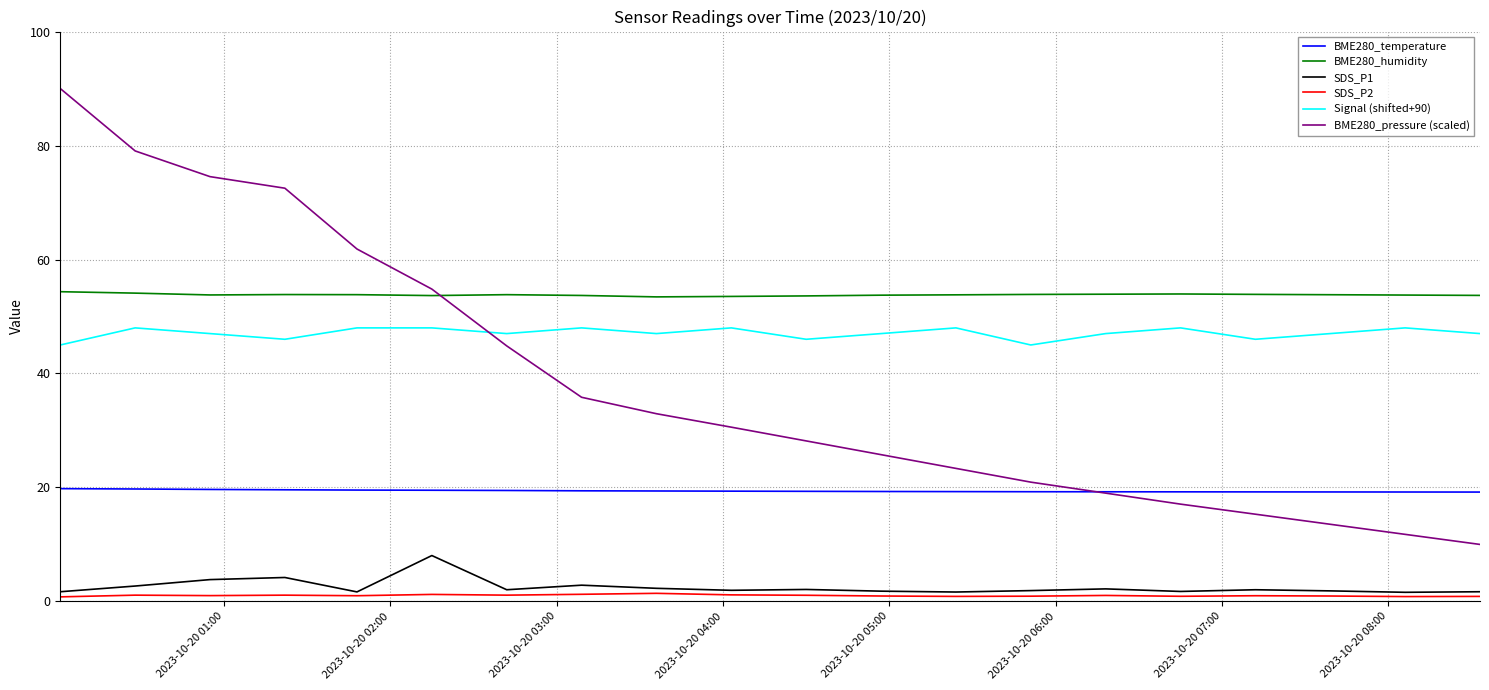

List the series in order of their peak value, highest first.

BME280_pressure (scaled), BME280_humidity, Signal (shifted+90), BME280_temperature, SDS_P1, SDS_P2